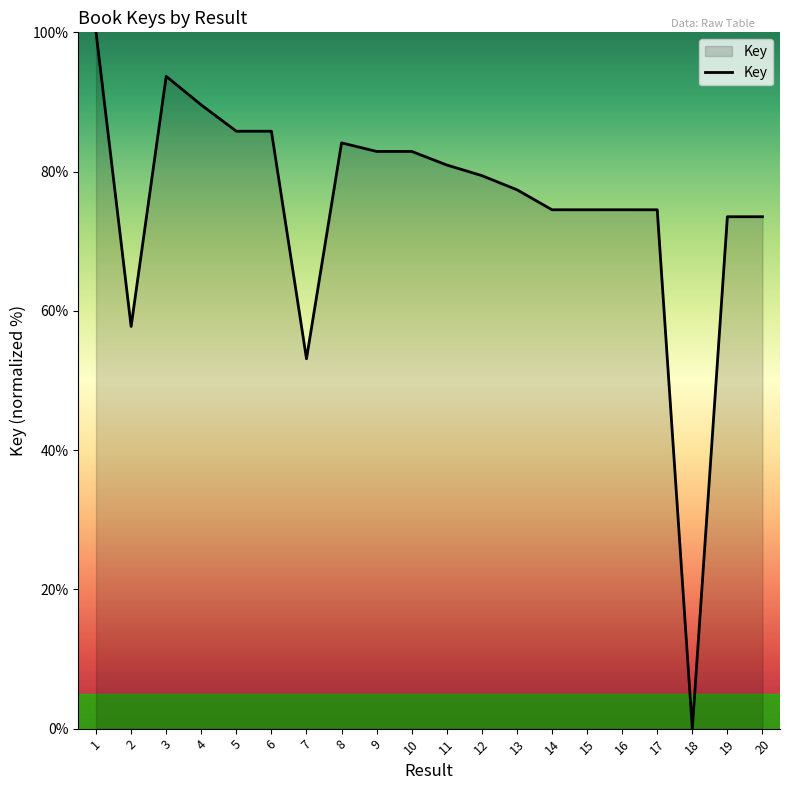

How many positive values are there?

19